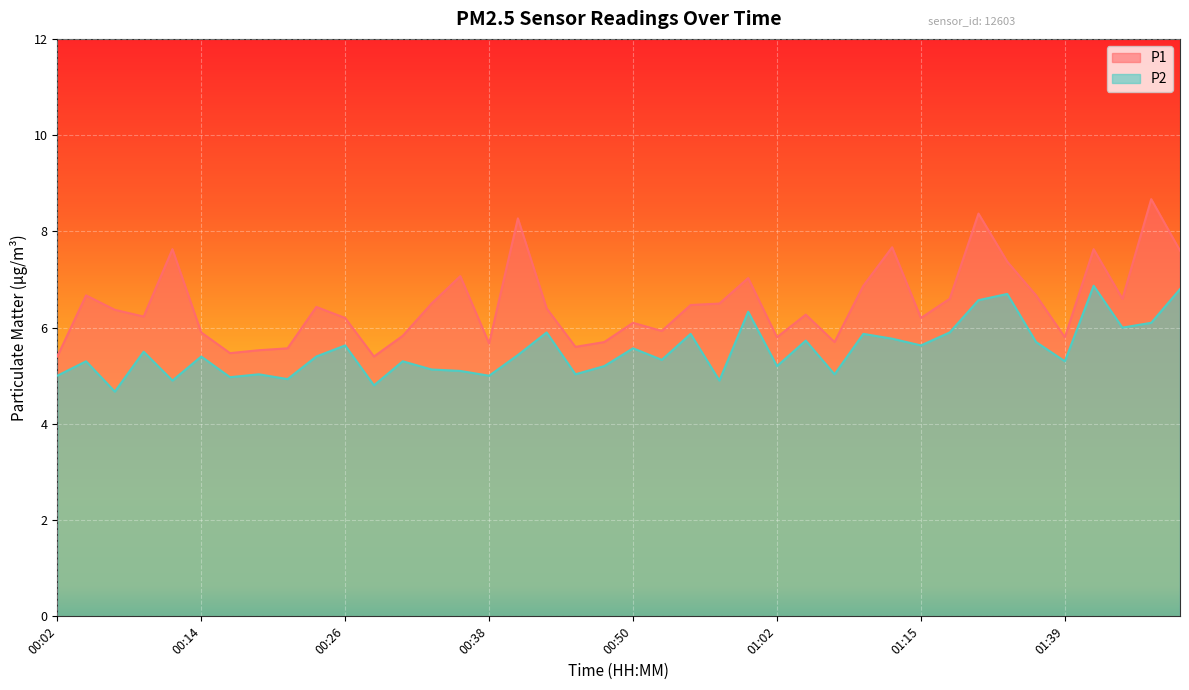

What is the maximum value shown in the chart?

8.7